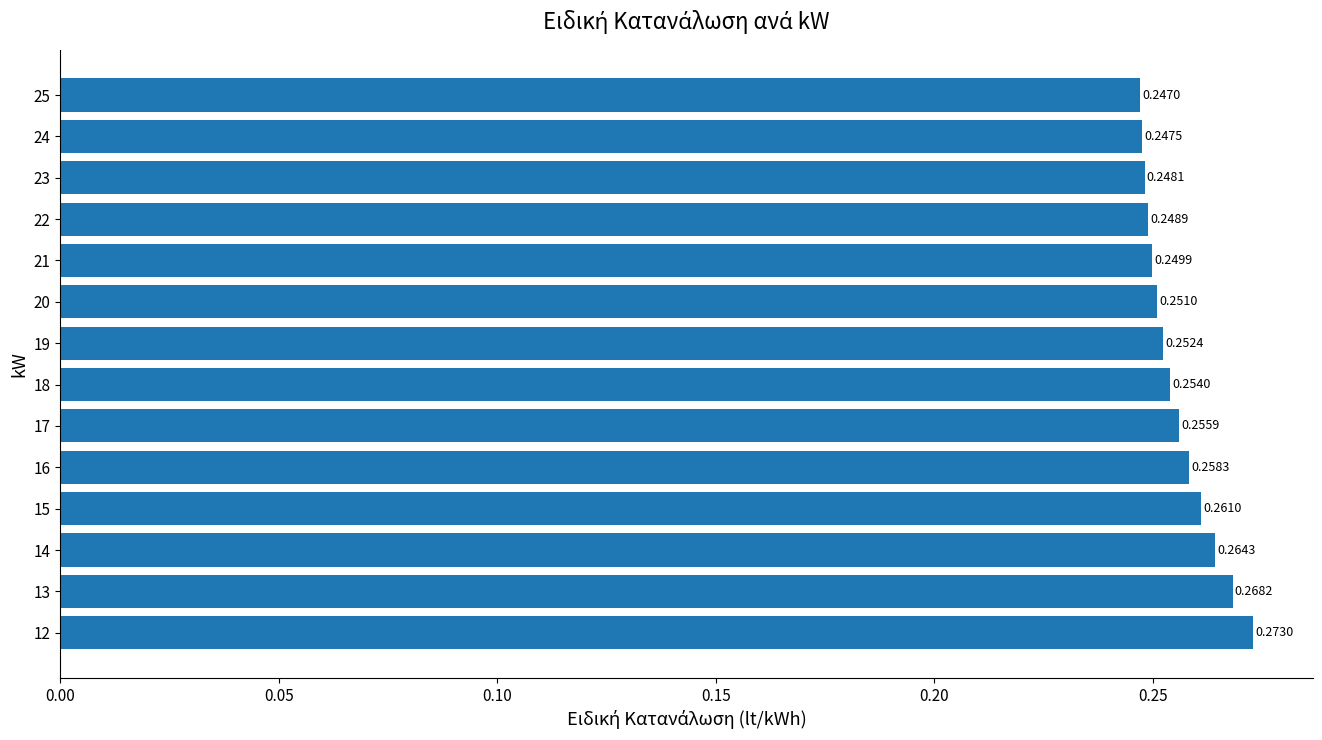

Rank the categories by value from lowest to highest.

25, 24, 23, 22, 21, 20, 19, 18, 17, 16, 15, 14, 13, 12